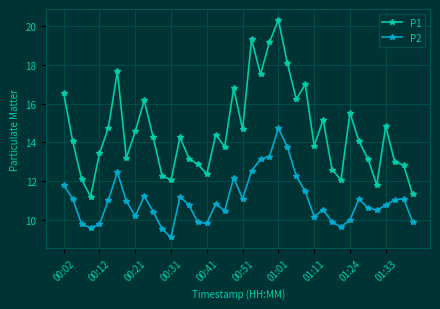

True or false: P2 and P1 cross at least once.

False